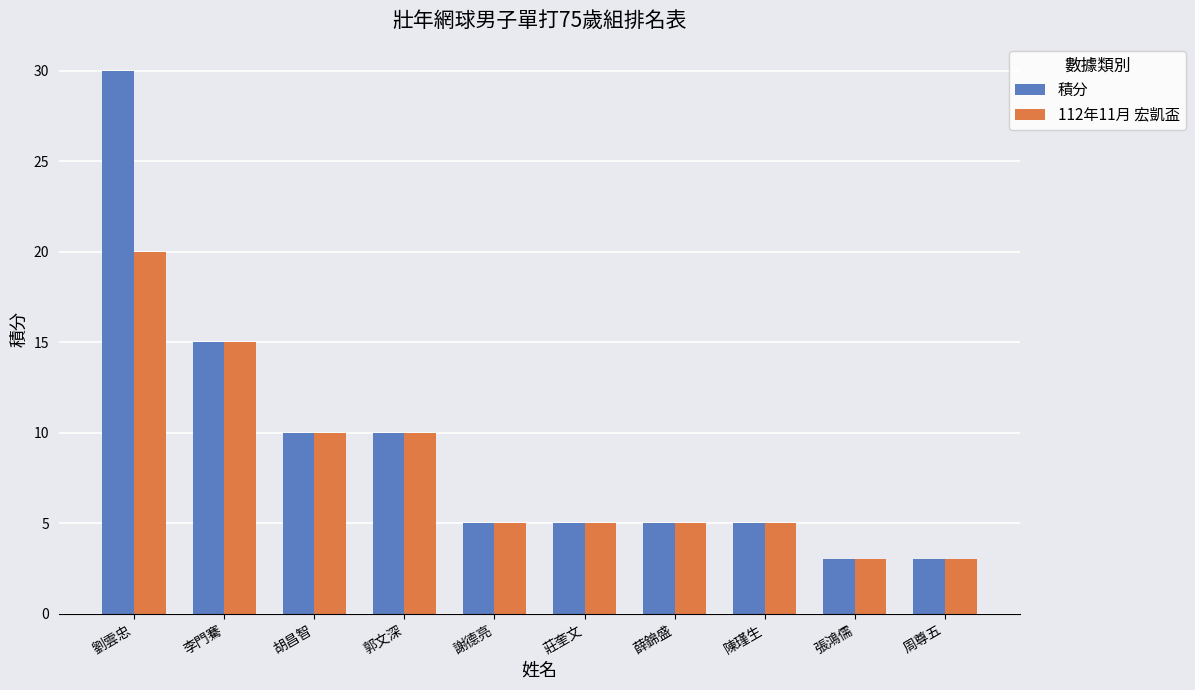

Is it true that 112年11月 宏凱盃 equals 5 at 莊奎文?

True